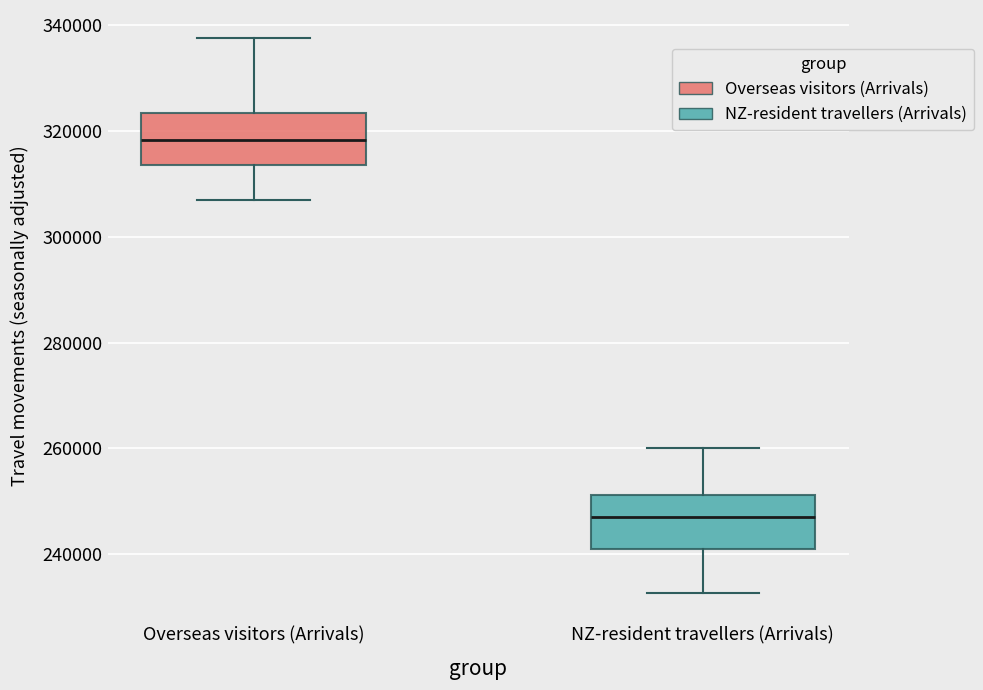

Reading left to right, read every box against the y-axis: the position of its median line, the range the box covers, and the ends of its whiskers. The values are not printed on the chart, so give them approximately, as read against the axis.

Overseas visitors (Arrivals): median 318000, box 314000 to 324000, whiskers 306000 to 338000
NZ-resident travellers (Arrivals): median 246000, box 240000 to 252000, whiskers 232000 to 260000